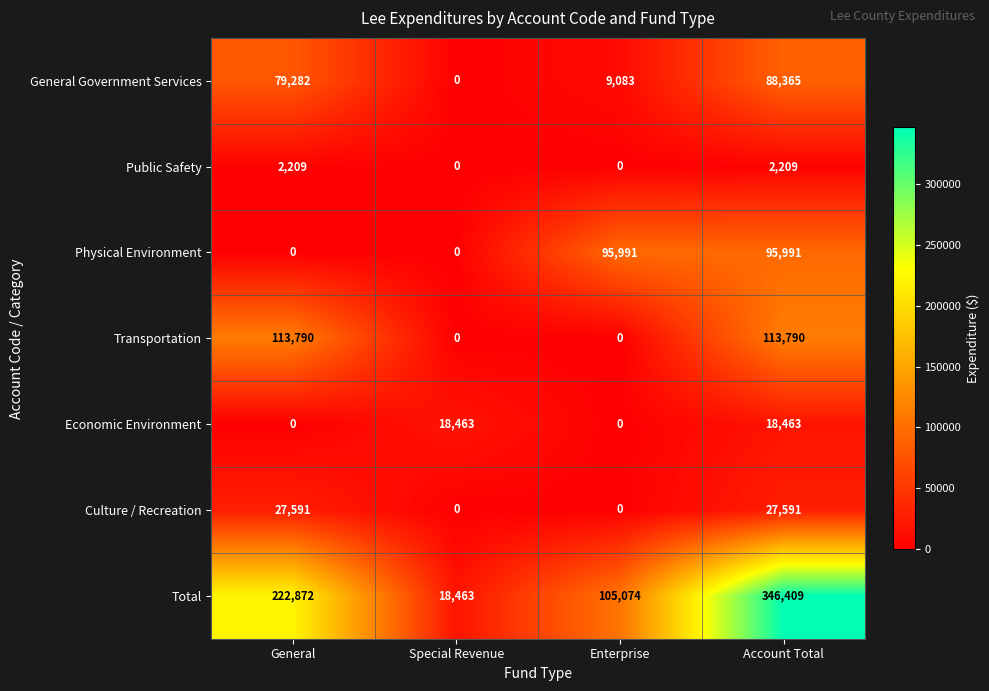

The value of Physical Environment at General is 0. True or false?

True